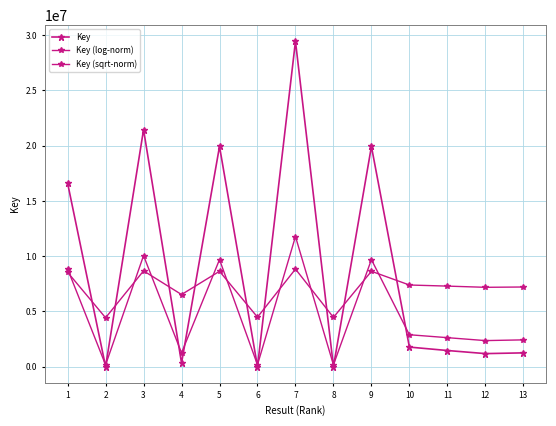

At which category is the sum across all series the highest?

7